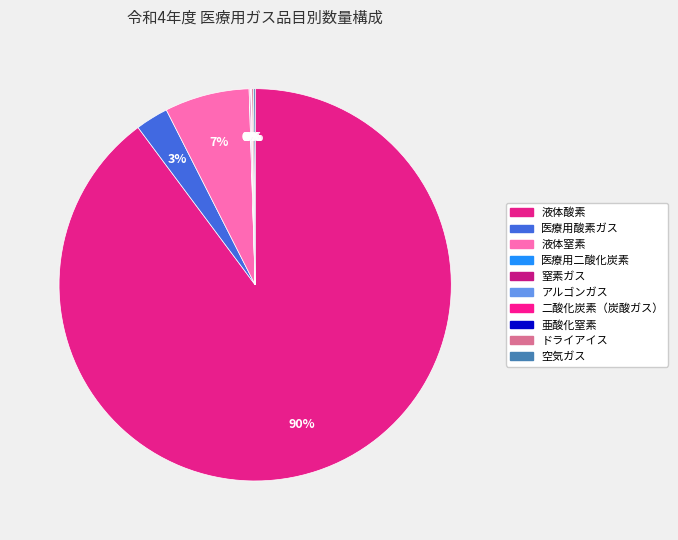

Is there a majority slice in this chart?

Yes